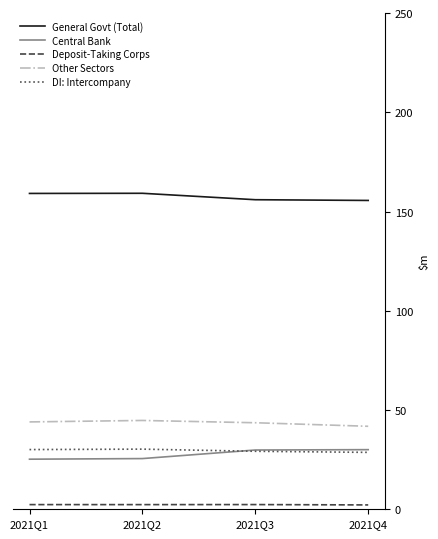

Does the chart have visible grid lines?

No